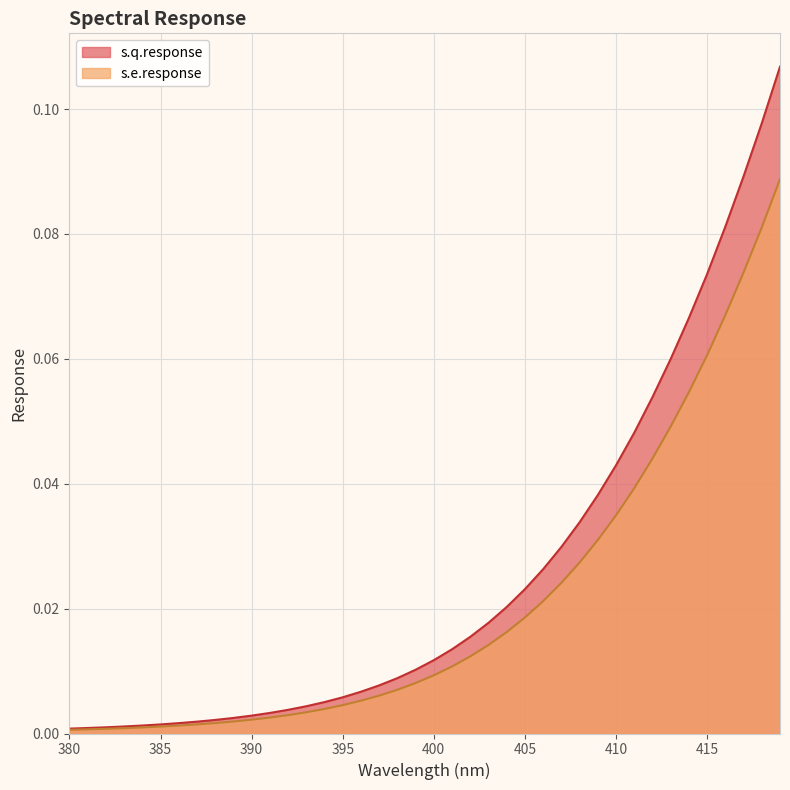

Is it true that s.e.response equals 0.1 at 410?

False